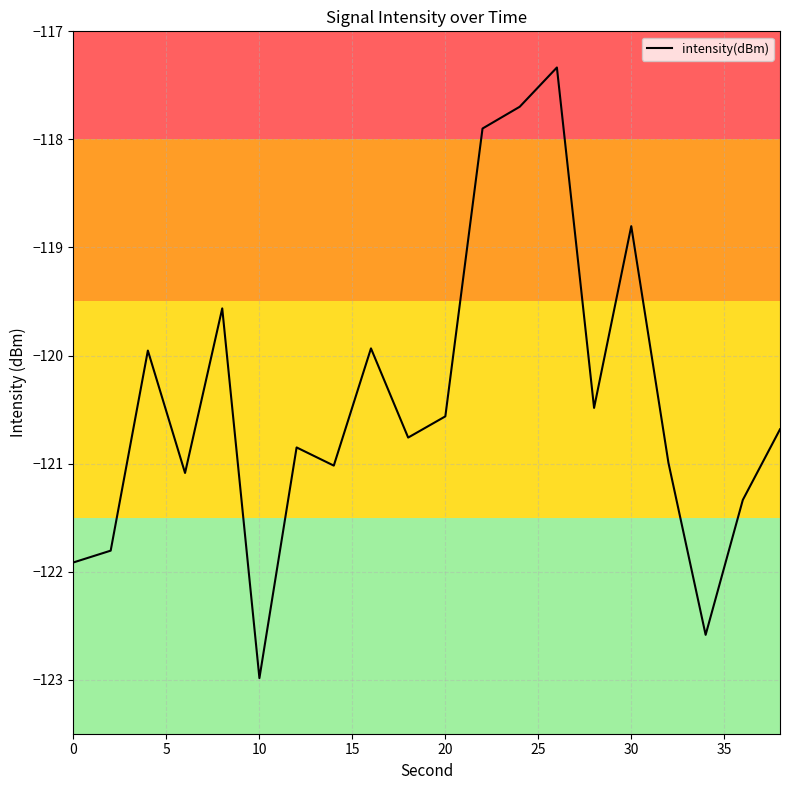

What is the maximum value shown in the chart?

-117.3